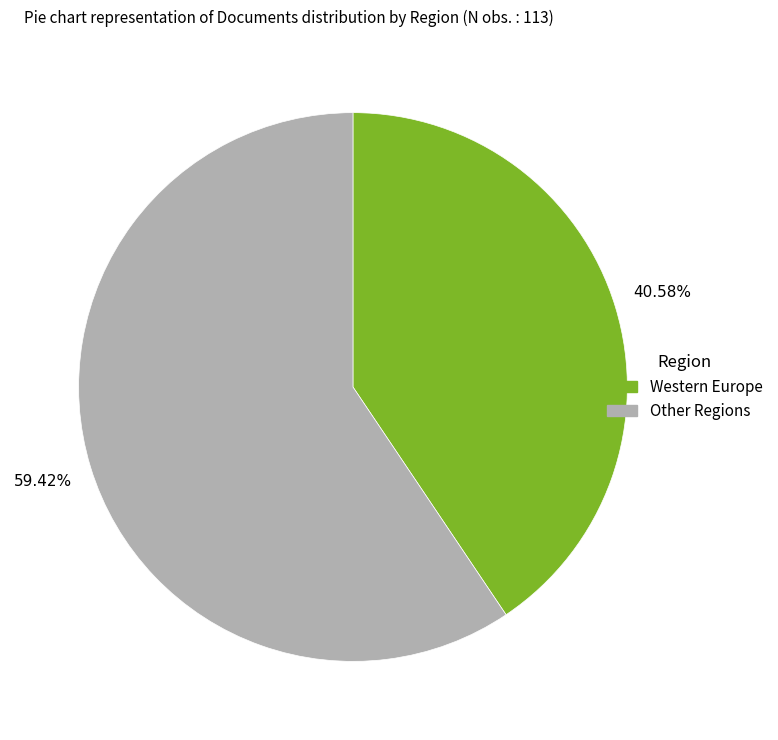

Is there any slice that represents more than half of the pie?

Yes